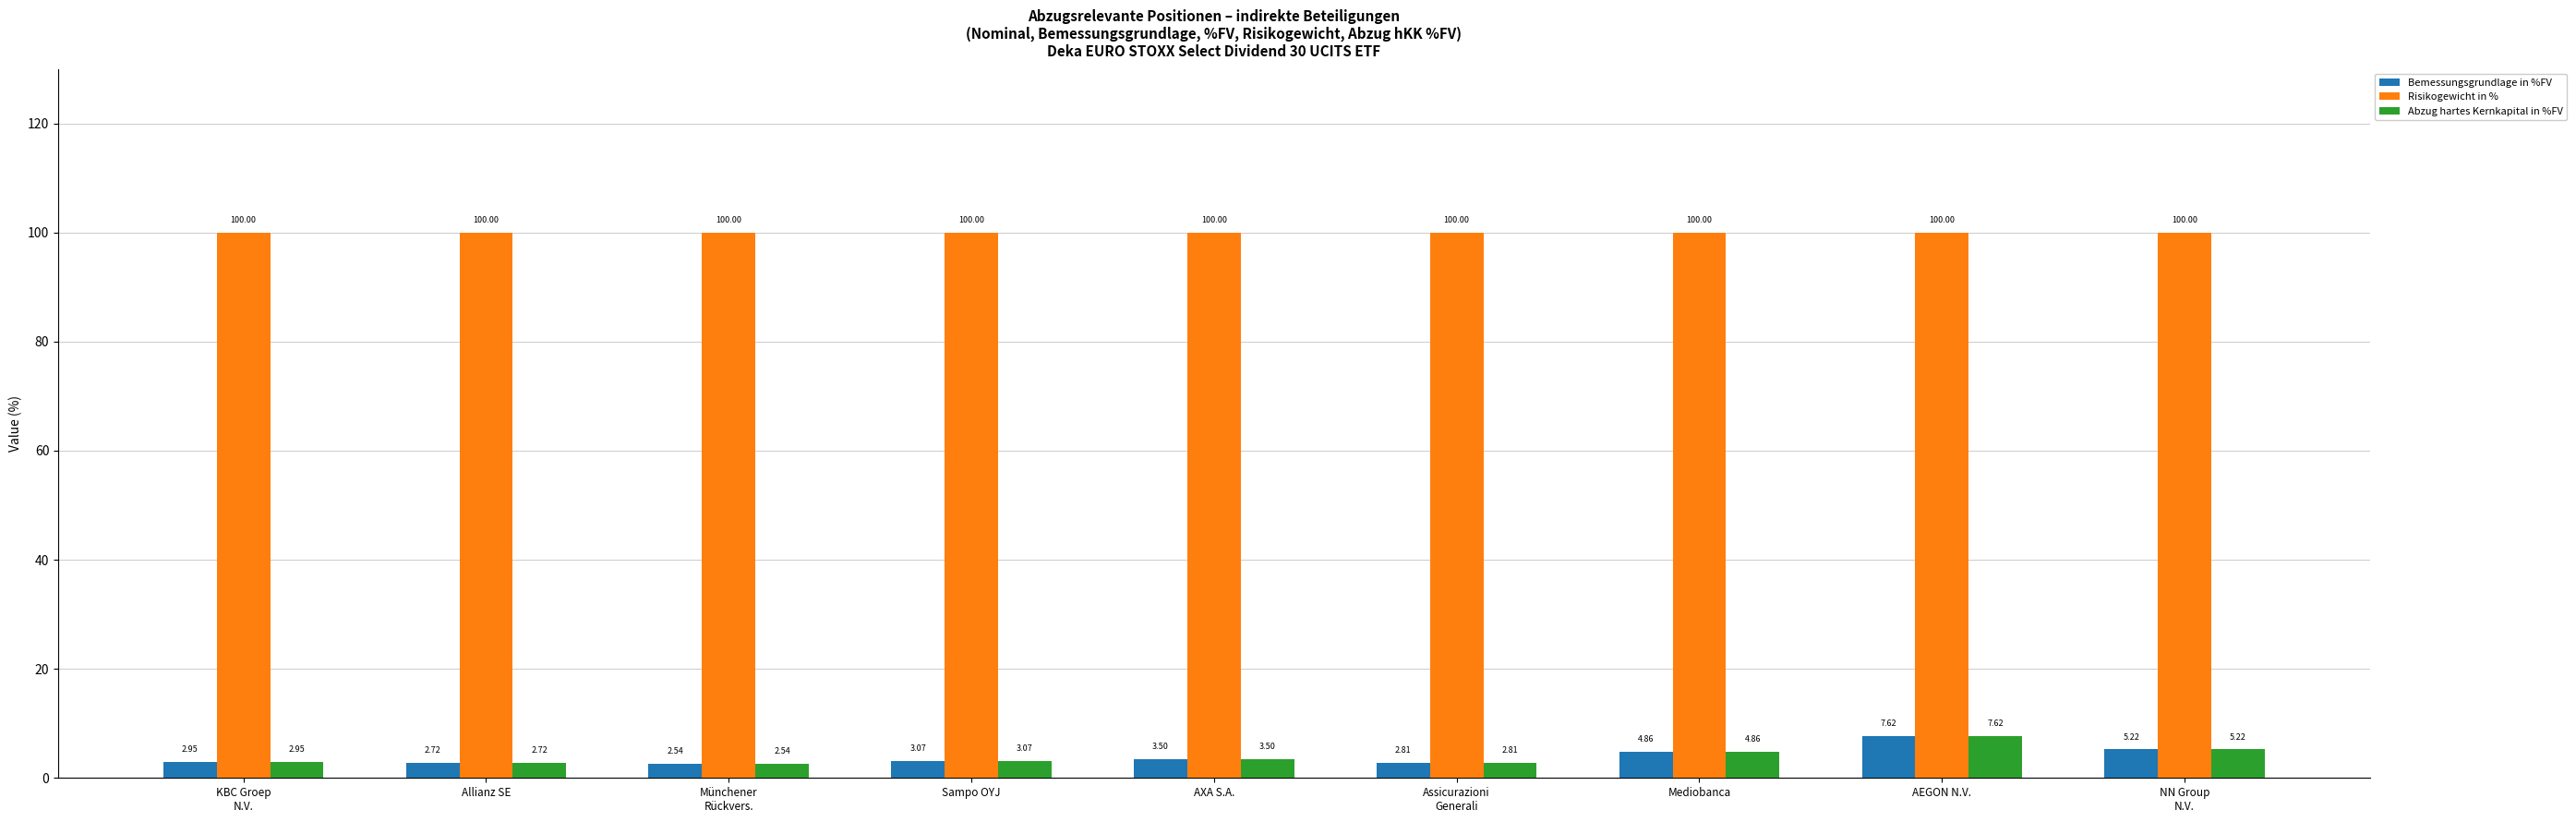

At which label is Bemessungsgrundlage in %FV closest to 5?

Mediobanca